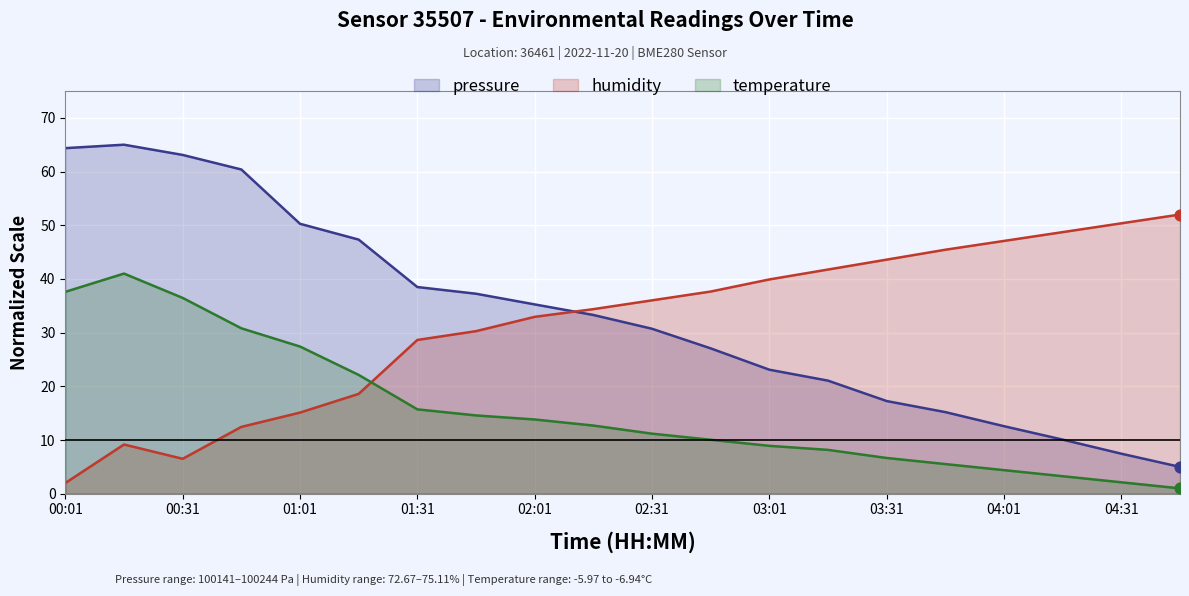

What is the total value across all series at 03:01?

71.9